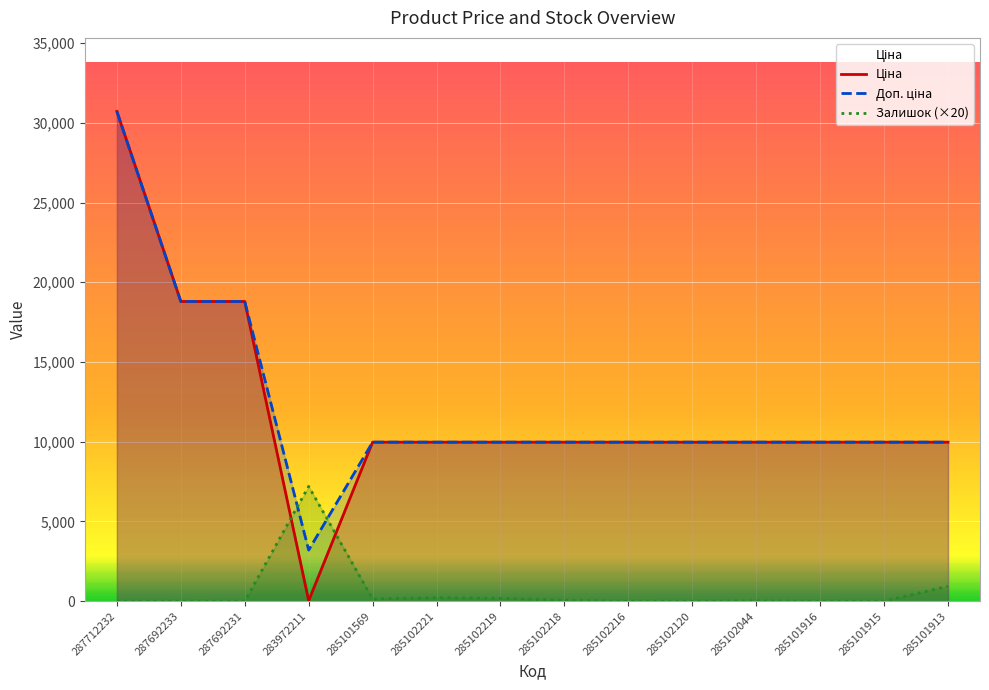

The Залишок series shows 20.0 at 285102044. True or false?

True